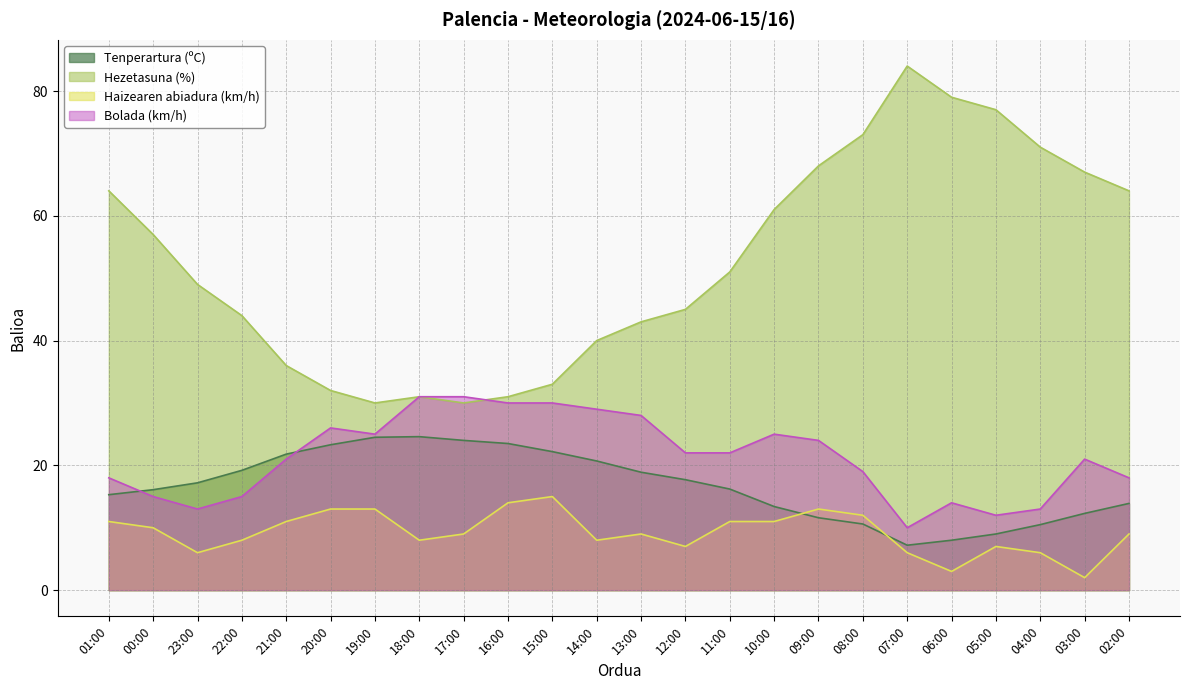

How many lines are shown in the chart?

4